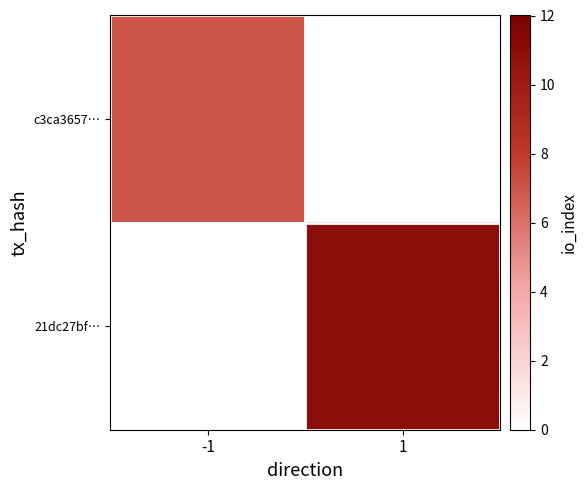

List the series in order of their overall mean, lowest first.

c3ca3657…, 21dc27bf…